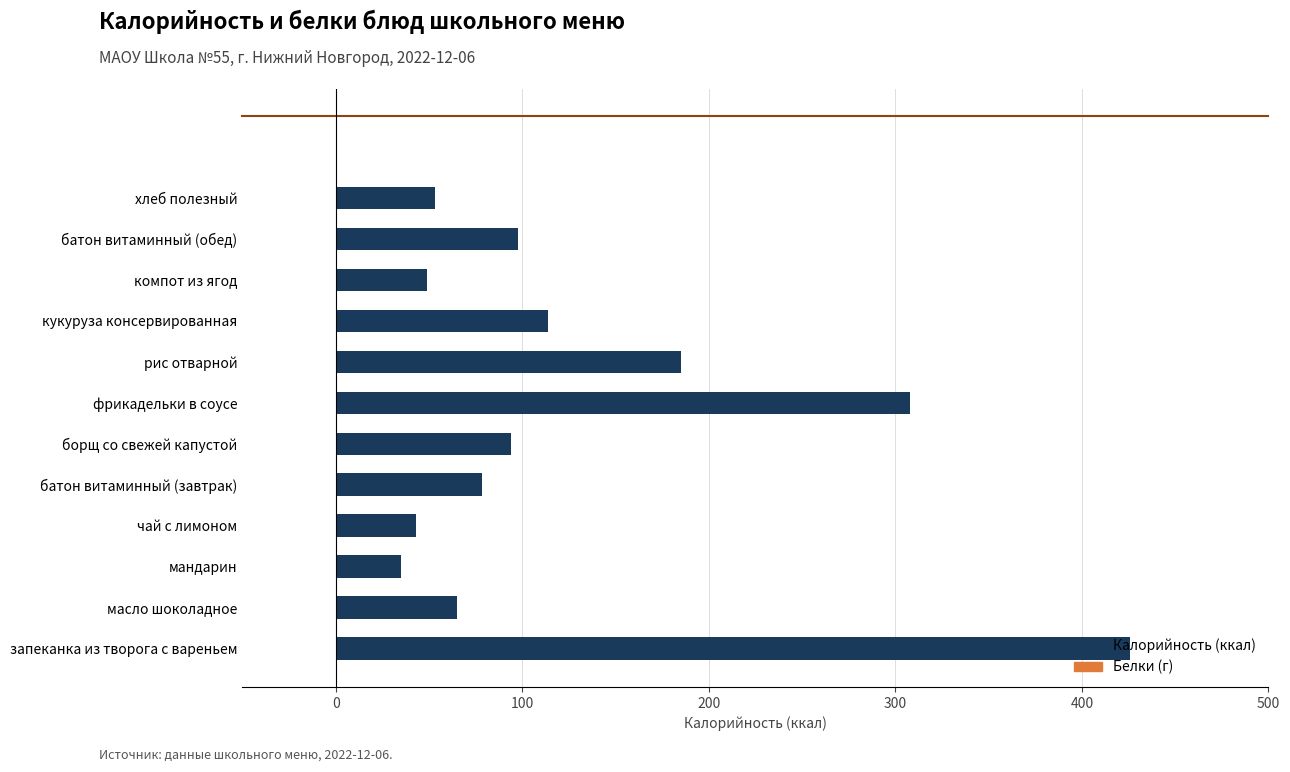

Does the chart contain any negative values?

No